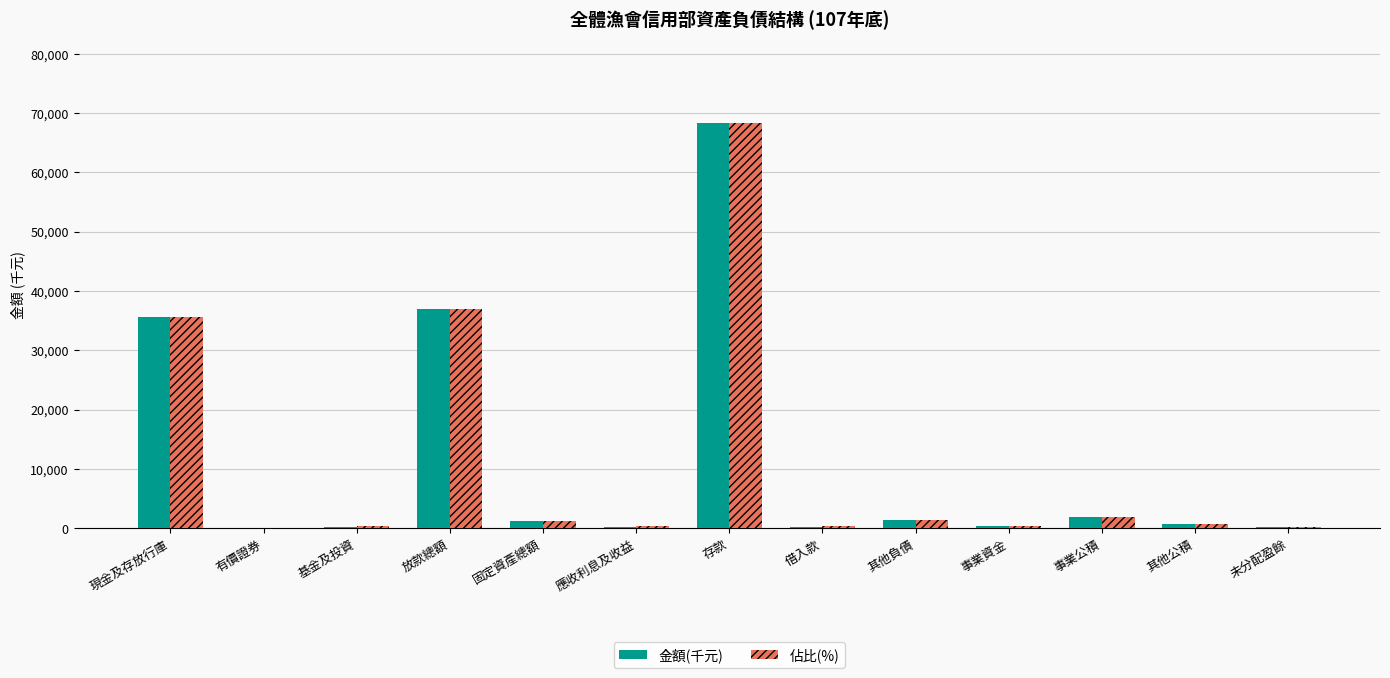

Between 存款 and 借入款, which series saw the biggest shift?

金額(千元)